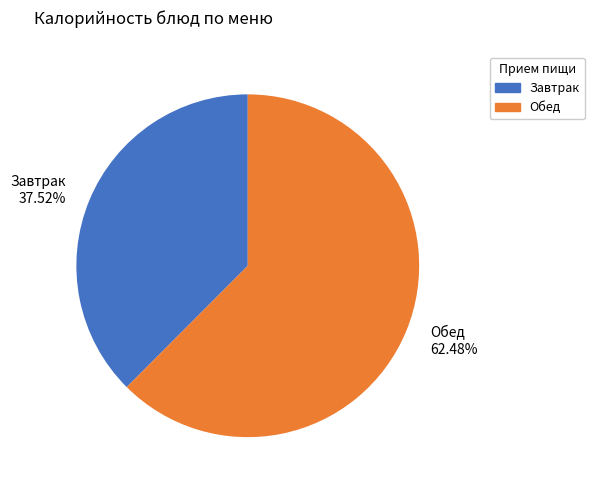

Which slice is the smallest?

Завтрак